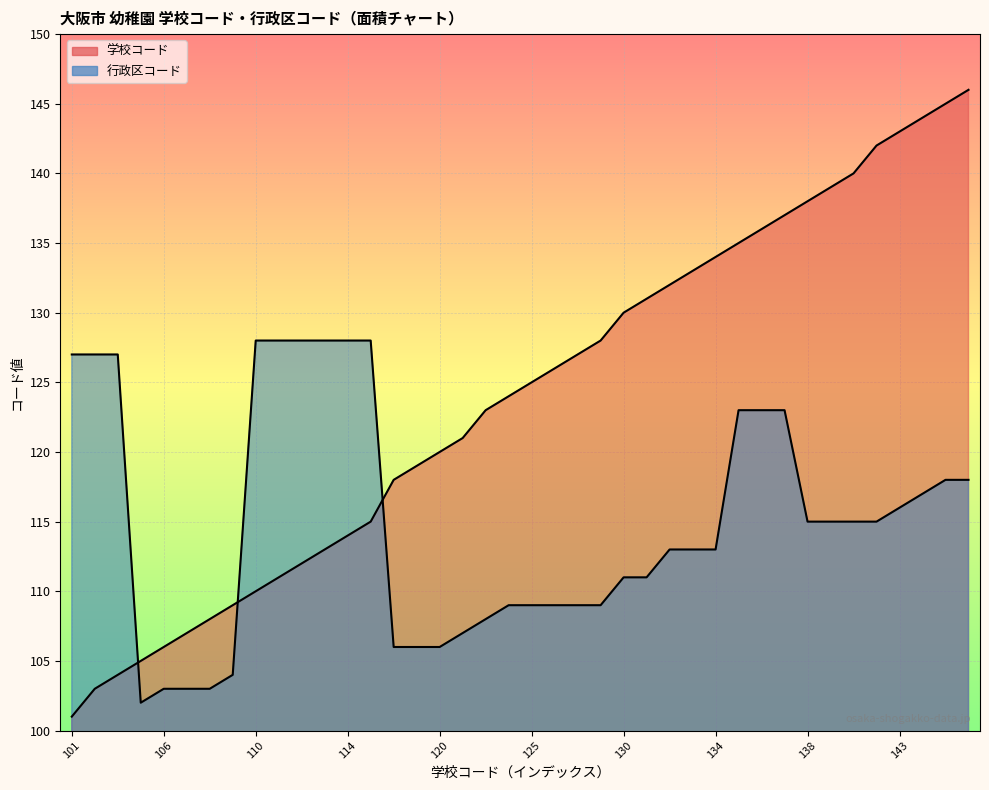

How many lines are shown in the chart?

2